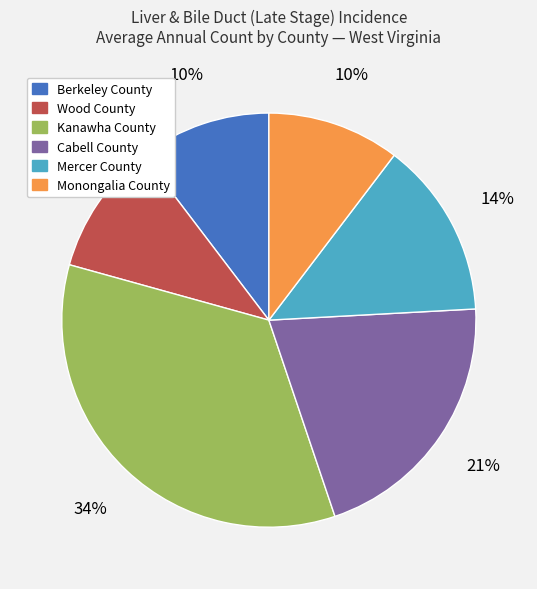

Count the number of slices in the pie.

6